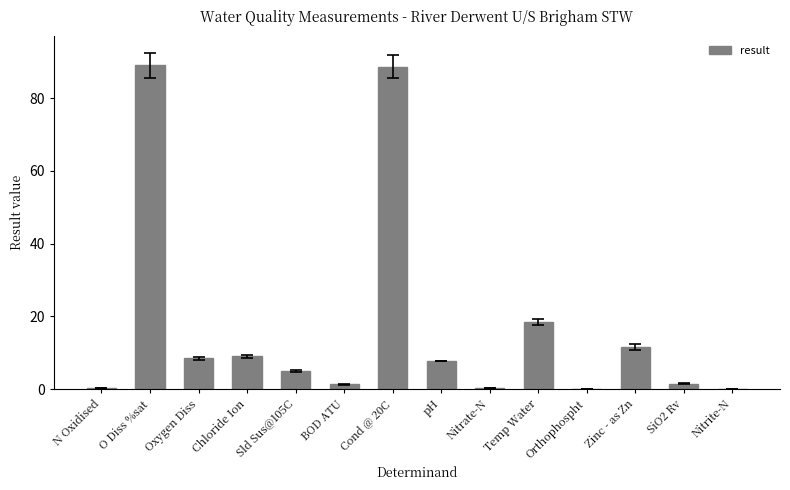

What is the sum of all values?

241.1